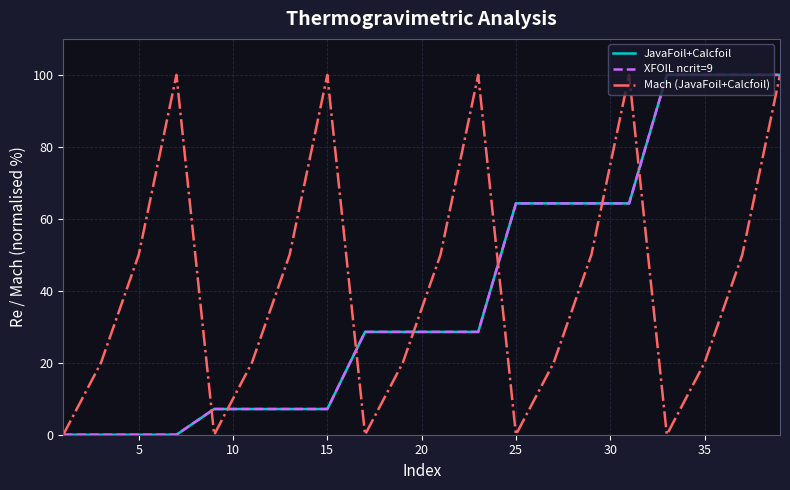

Does the chart have visible grid lines?

Yes